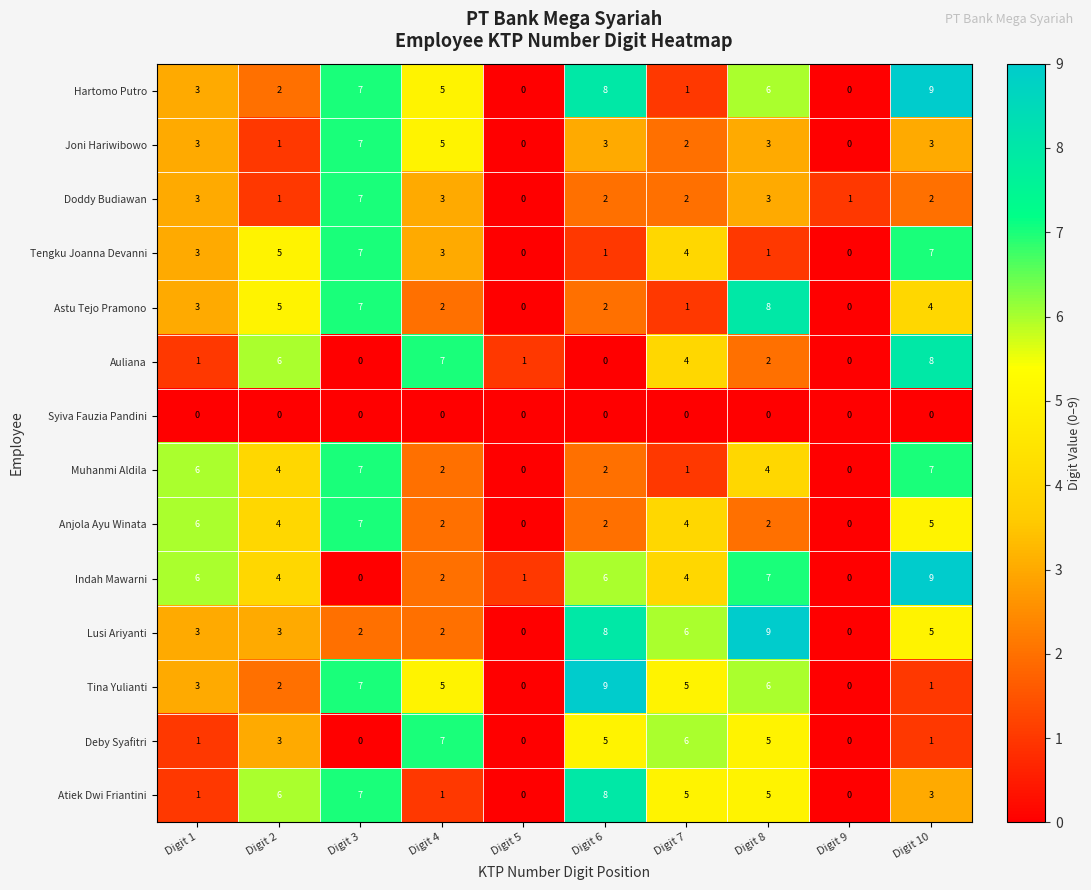

What is the total value across all series at Digit 8?

61